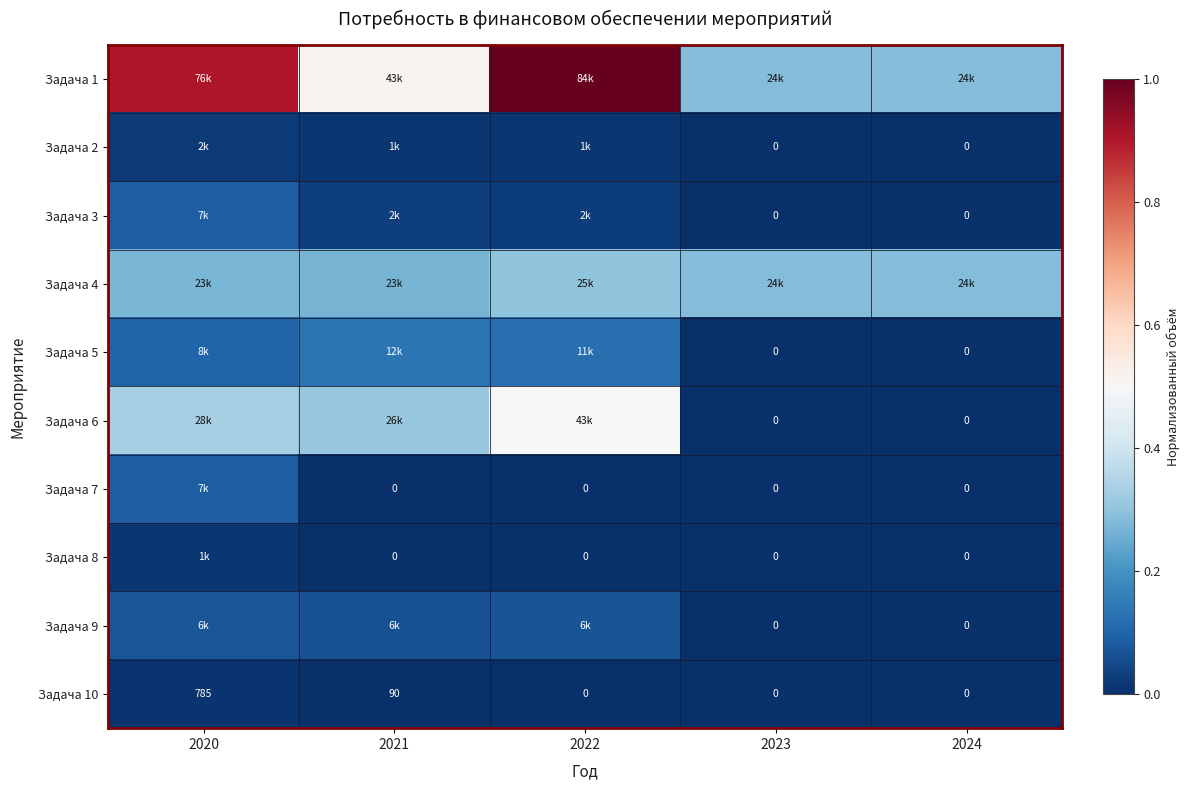

At which label does Задача 8 reach its peak?

2020